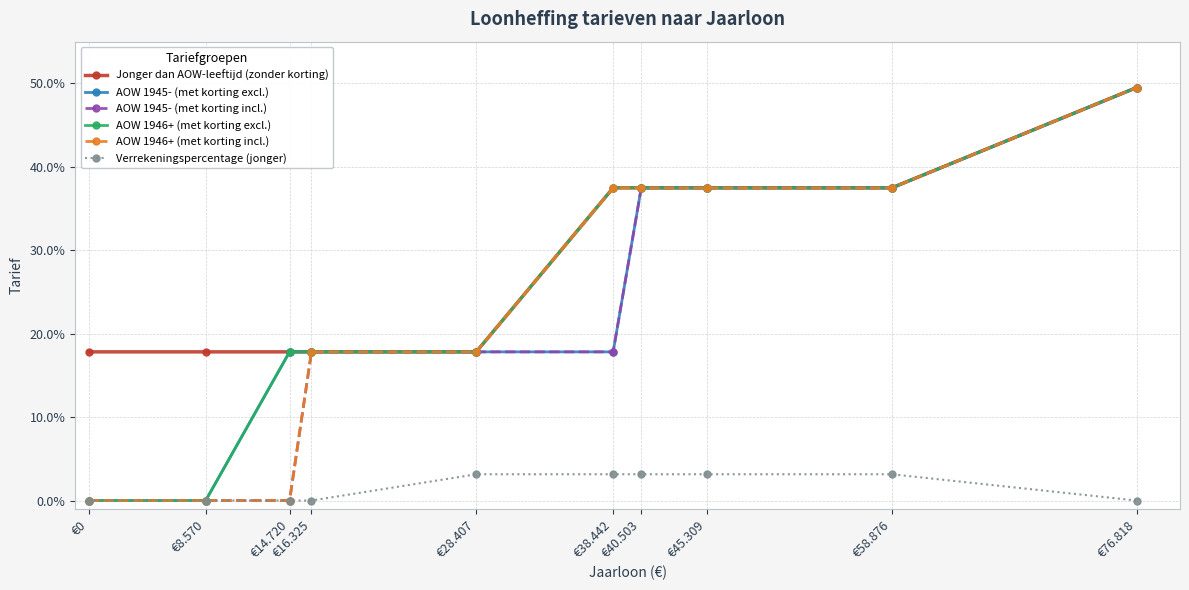

What is the average value of the AOW 1945- (met korting excl.) series?

0.2